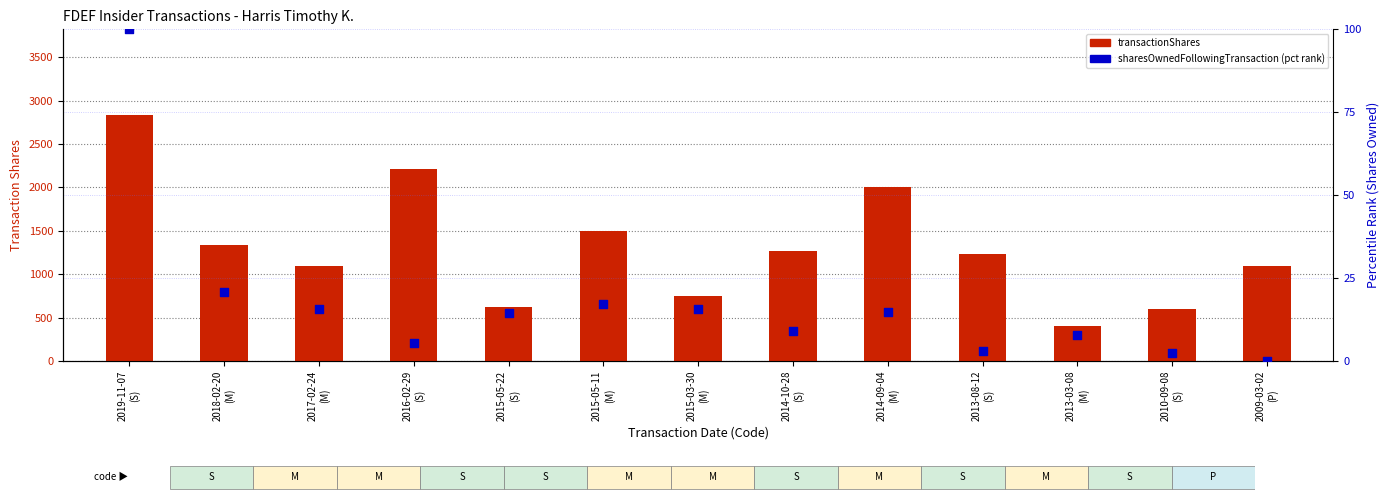

At which category is the sum across all series the highest?

2019-11-07
(S)